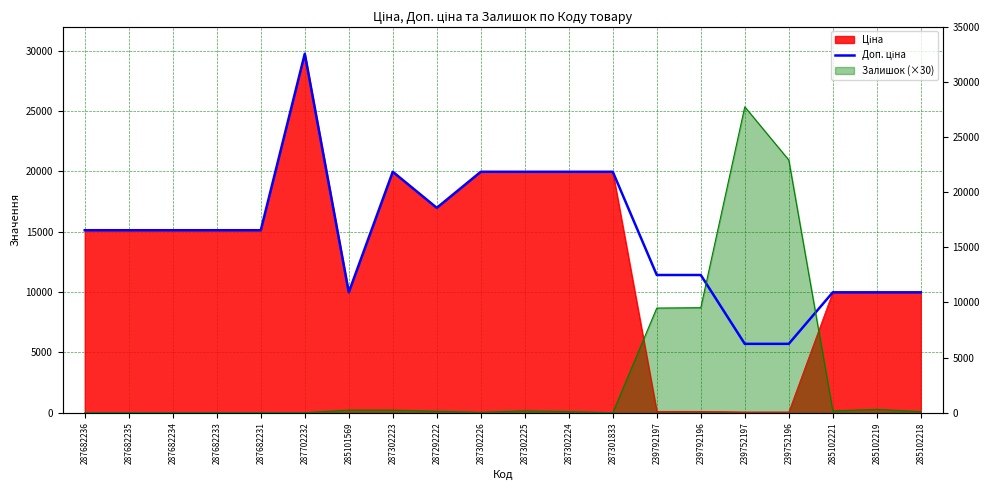

The chart shows a value of 15120.0 at 287682234. True or false?

True